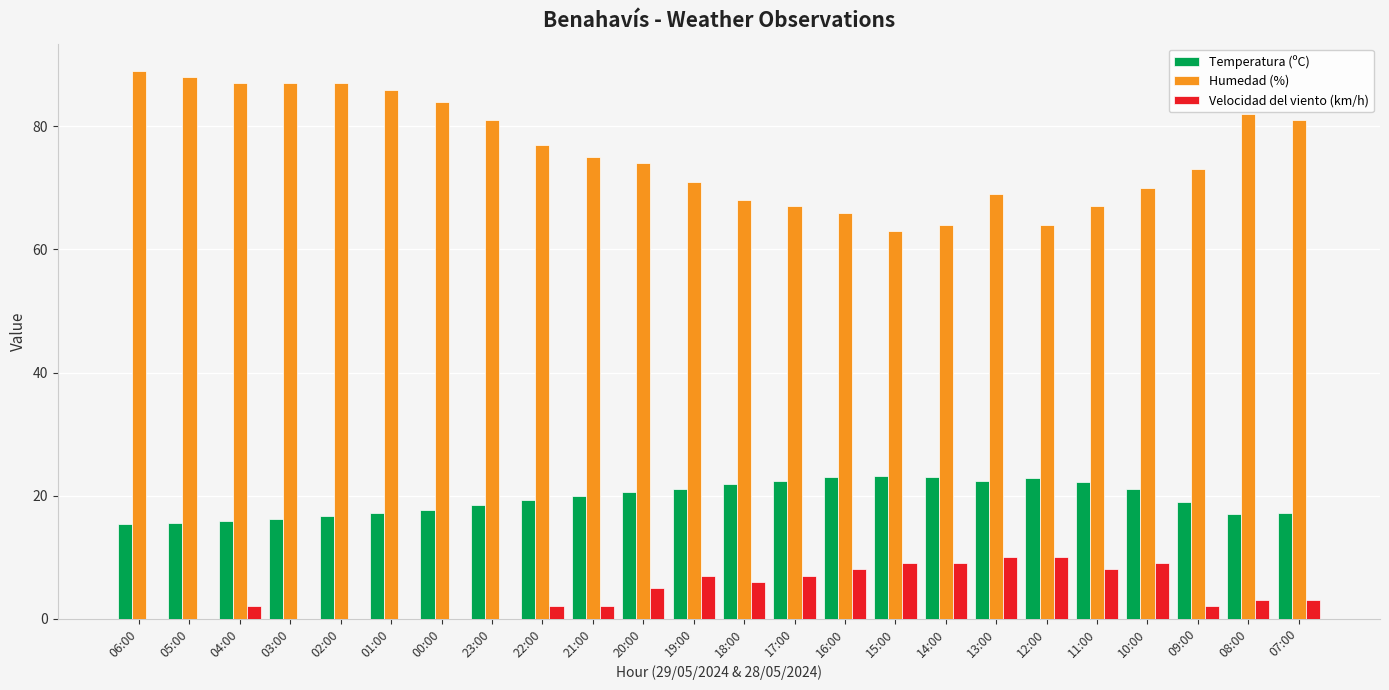

Is it true that Temperatura (ºC) equals 4.6 at 02:00?

False